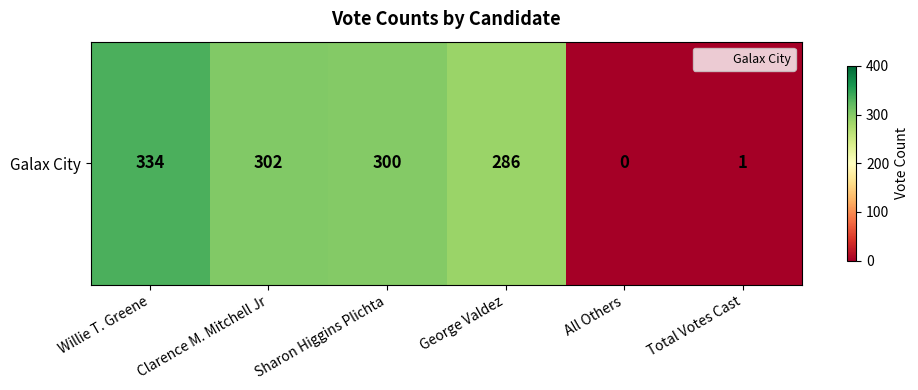

Is it true that the value at All Others is 0?

True